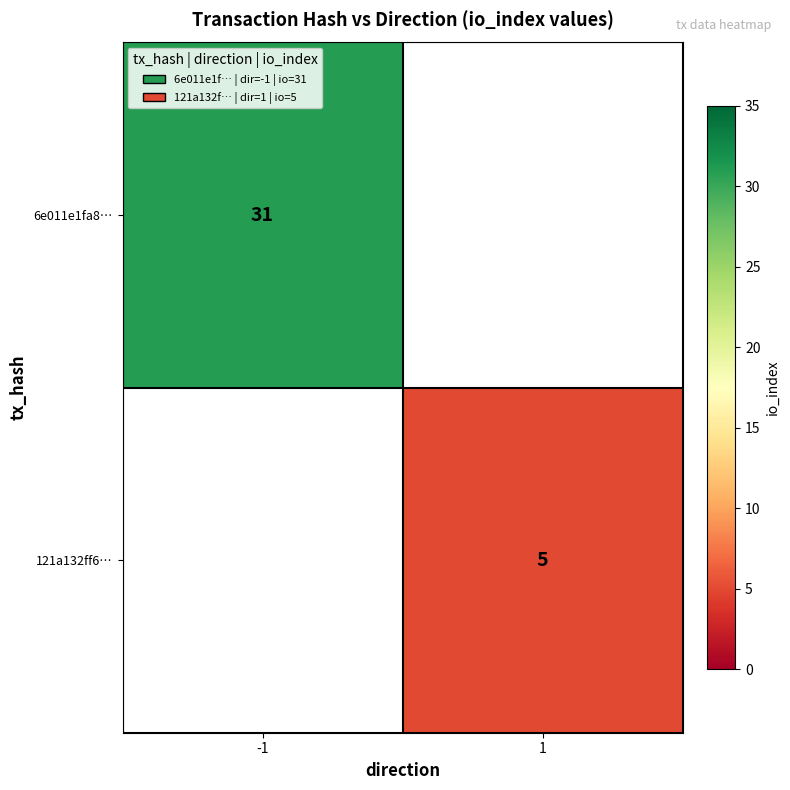

The value of 121a132ff6… at 1 is 7. True or false?

False